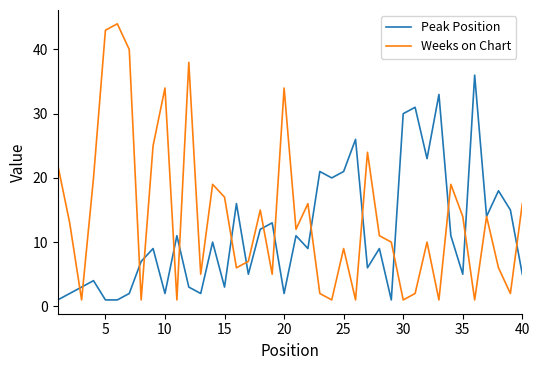

How many lines are shown in the chart?

2